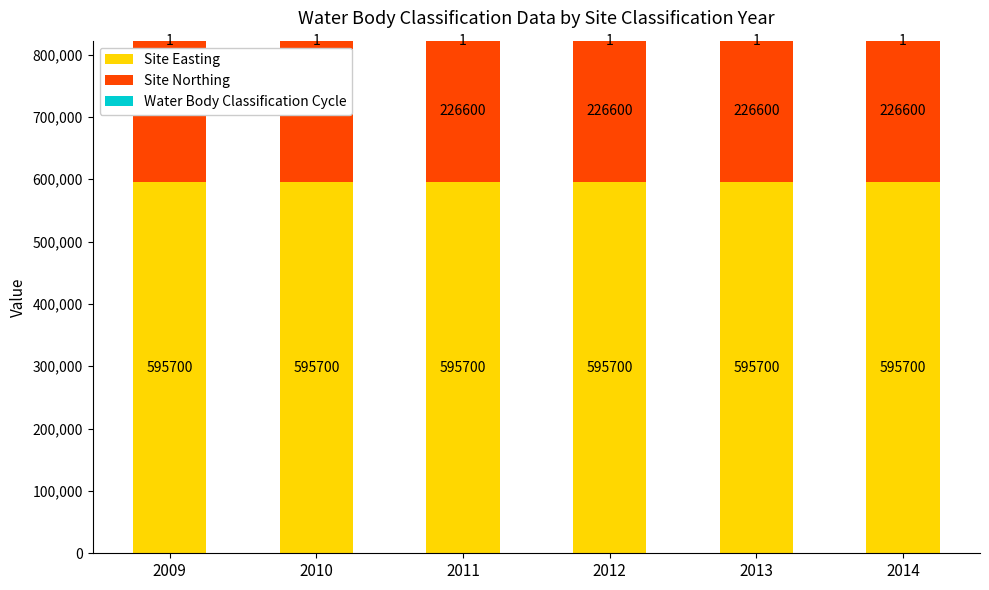

What is the total value across all series at 2010?

822301